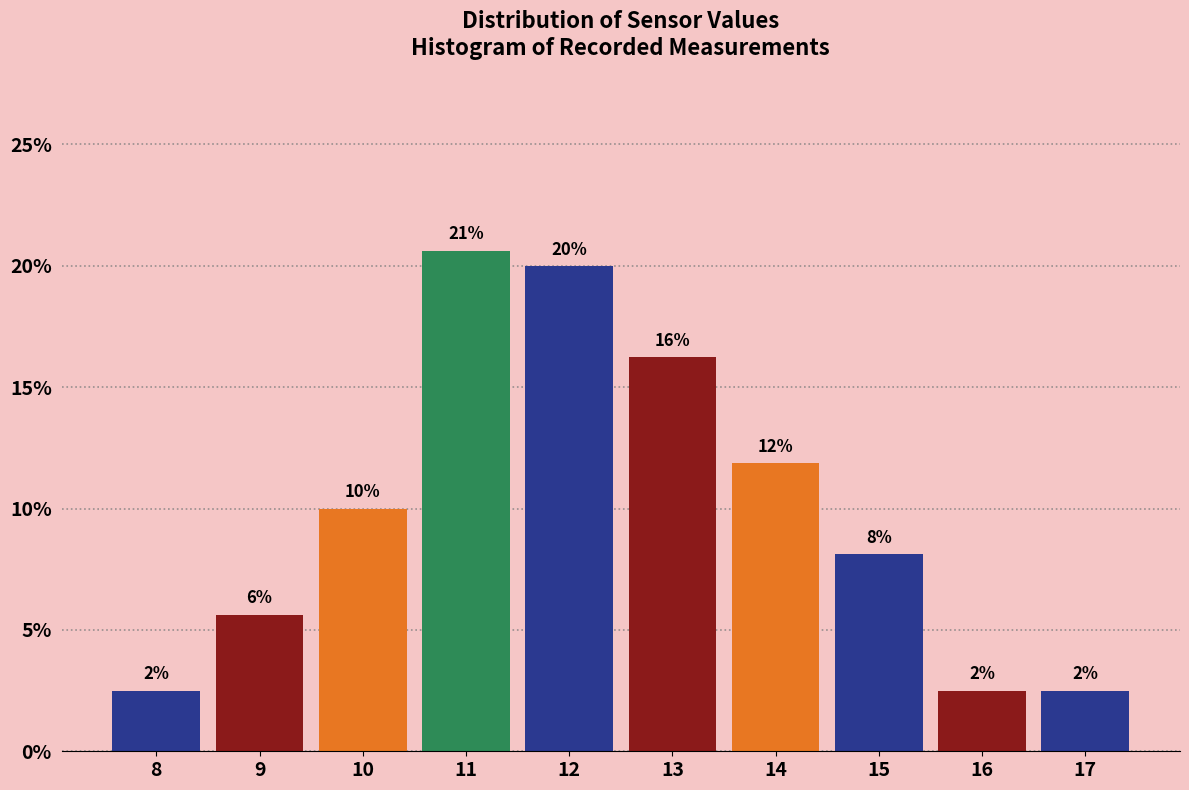

How many bars are there in total?

10